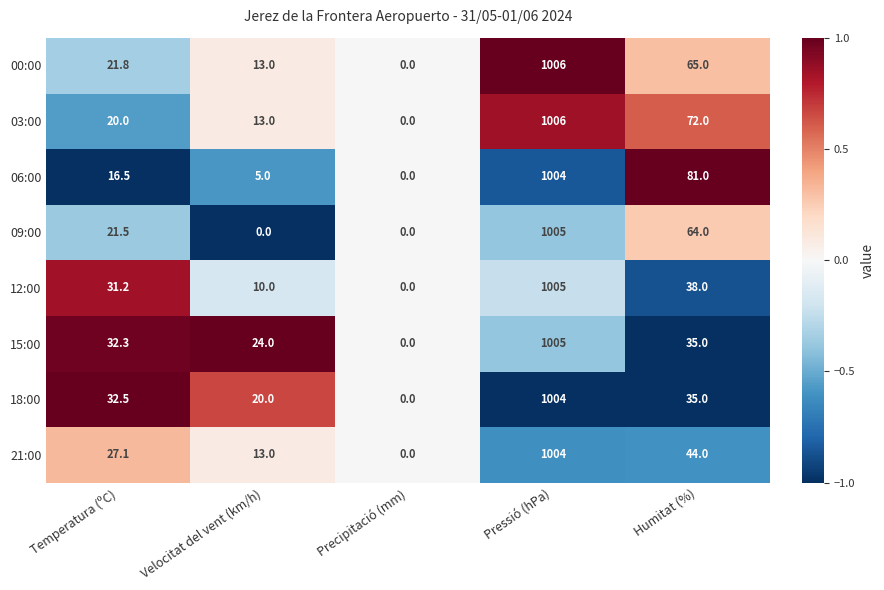

At which category is the sum across all series the highest?

Pressió (hPa)